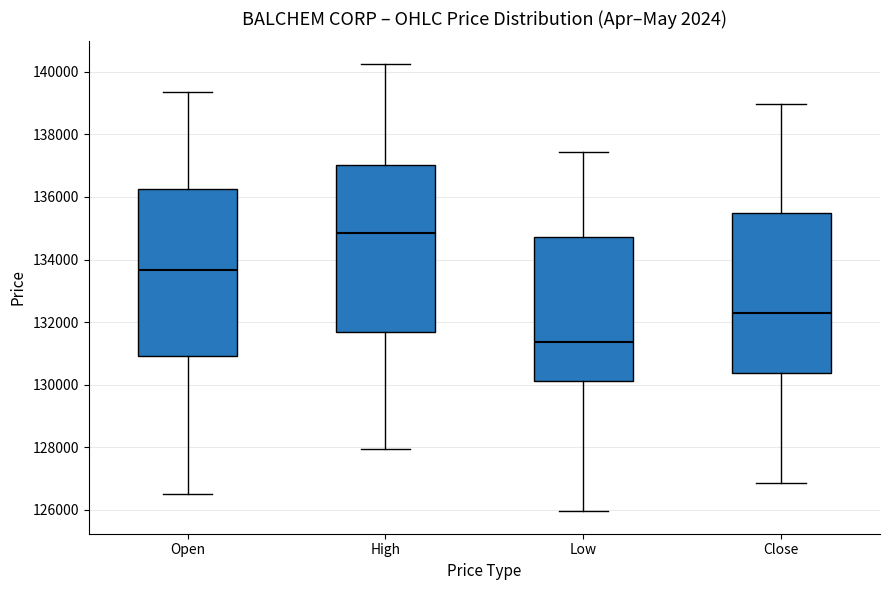

Which box has the highest median line?

High